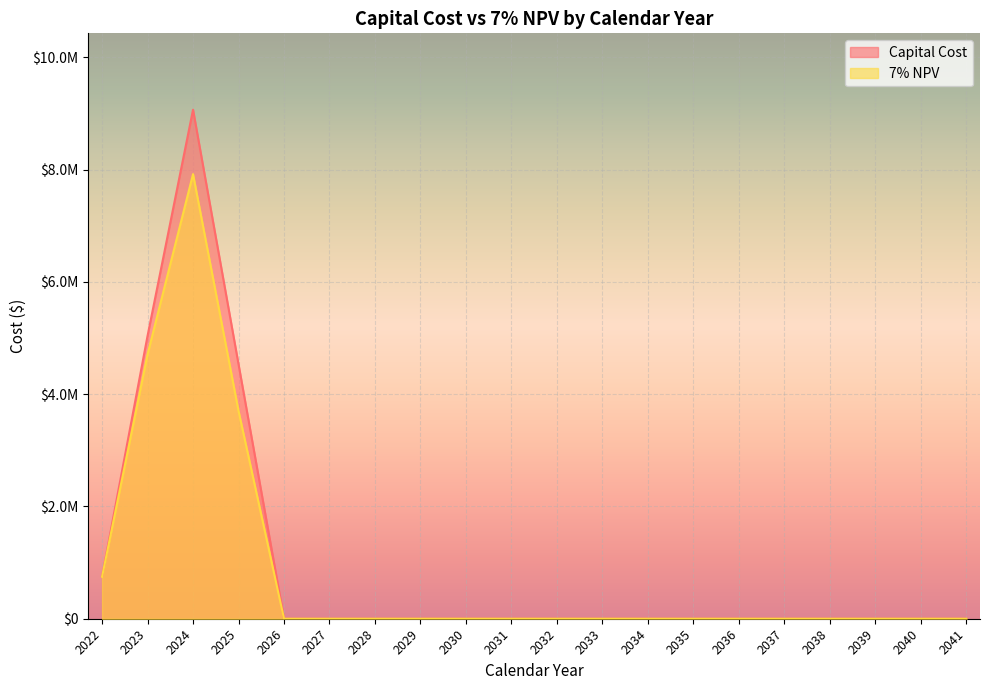

What are all the series names shown in the legend?

Capital Cost, 7% NPV